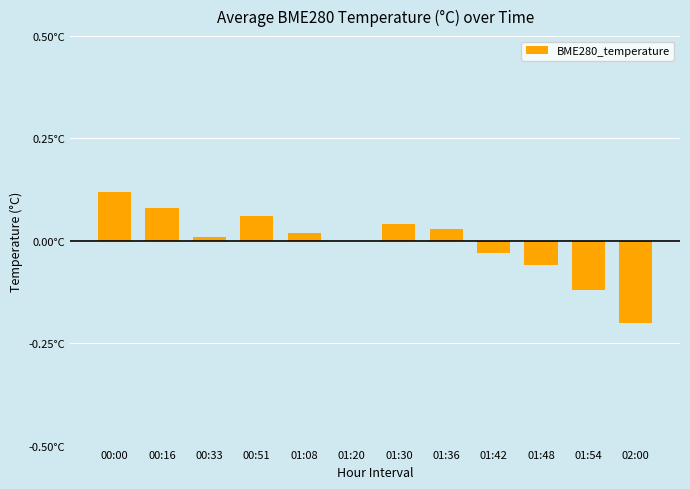

Reading left to right, list all the values displayed in this chart.

00:00=0.1	00:16=0.1	00:33=0.0	00:51=0.1	01:08=0.0	01:20=0.0	01:30=0.0	01:36=0.0	01:42=-0.0	01:48=-0.1	01:54=-0.1	02:00=-0.2